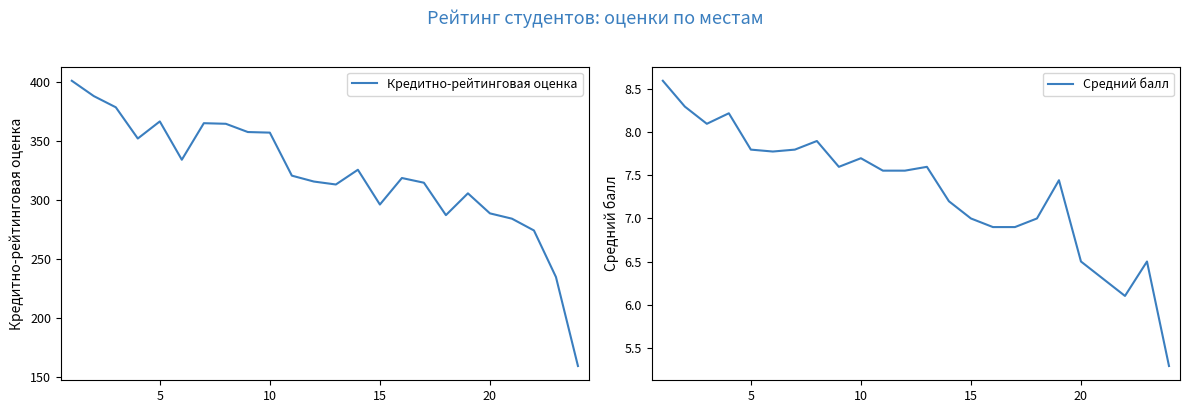

How many interior local valleys does the Кредитно-рейтинговая оценка series have?

5